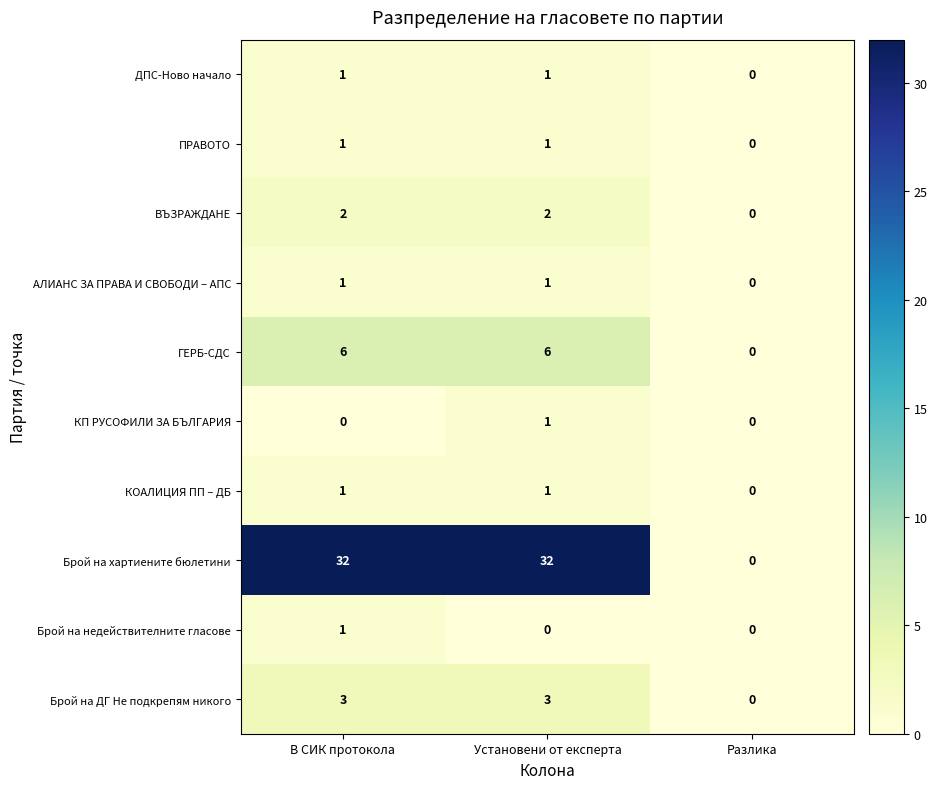

What is the average value of the Брой на хартиените бюлетини series?

21